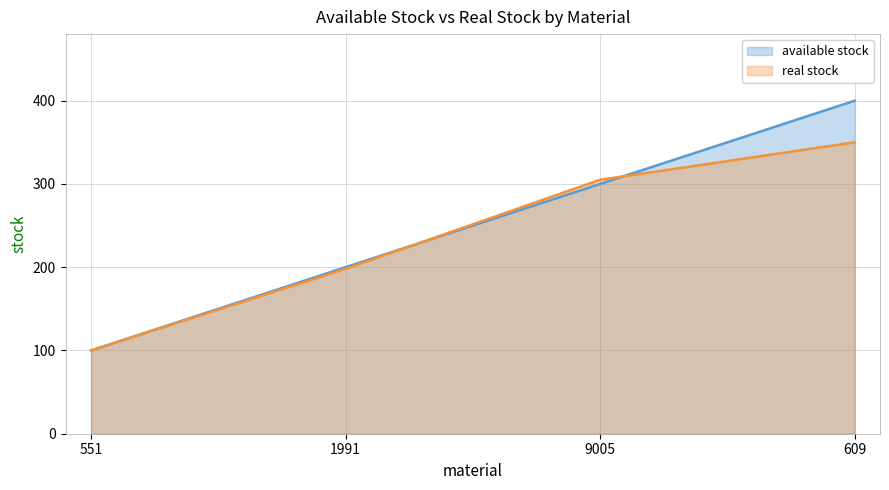

Reading right to left, what are all the values shown in this chart?

available stock: 609=400	9005=300	1991=200	551=100
real stock: 609=350	9005=305	1991=198	551=100